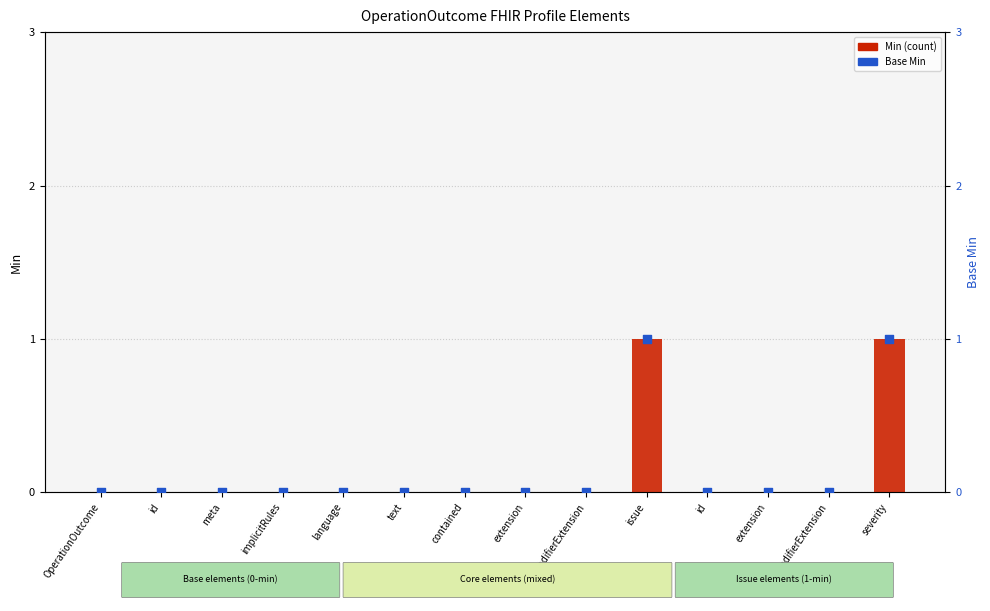

Which series has the widest spread of Y values?

Min (count)